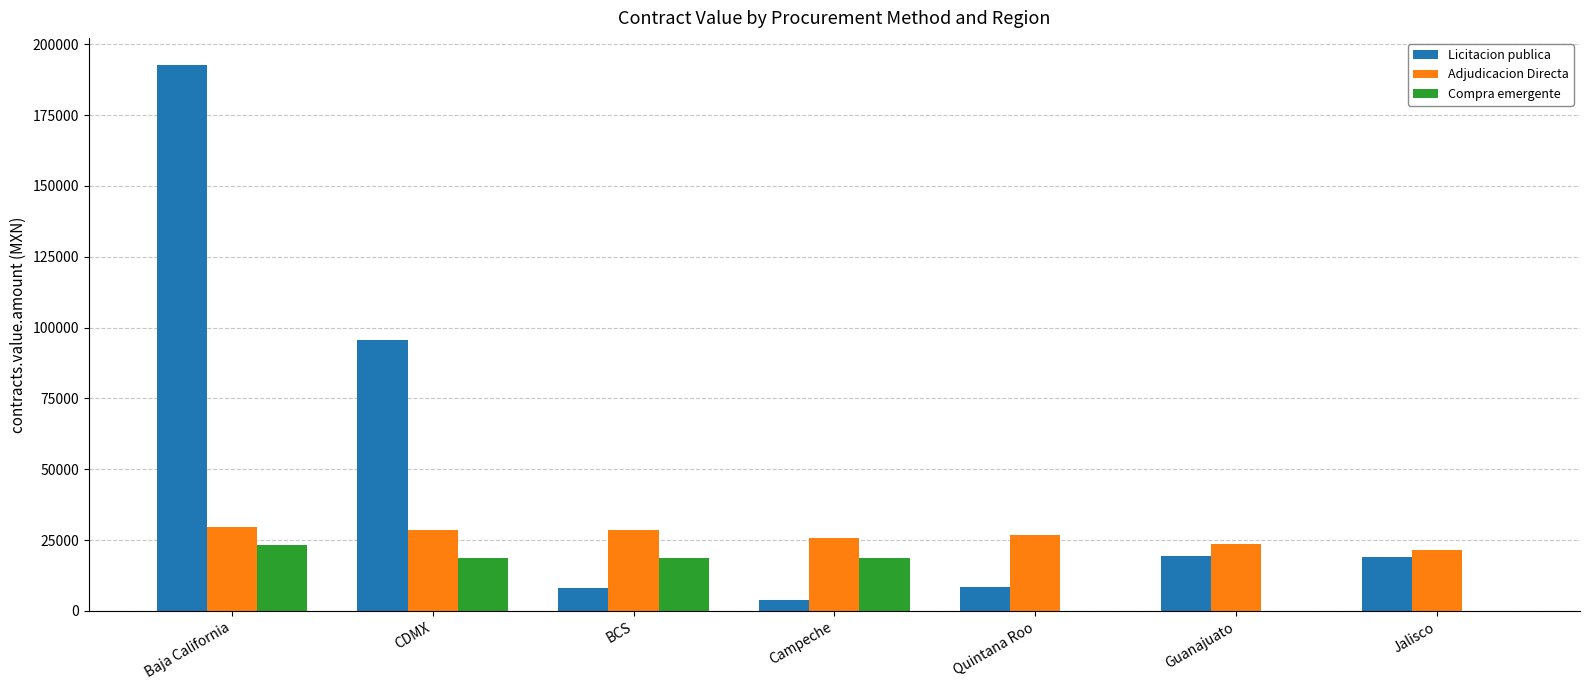

How many groups of bars are there?

7